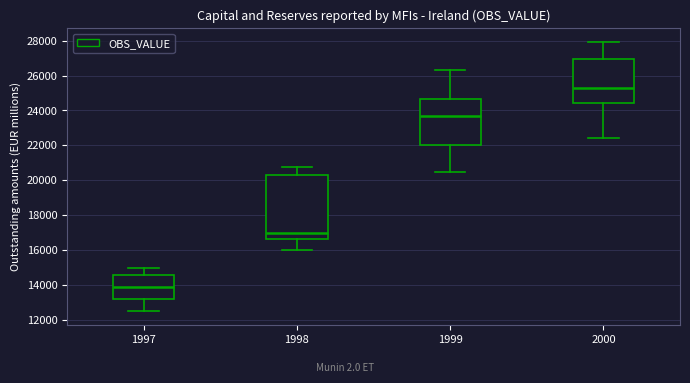

Which box's median line is the lowest?

1997